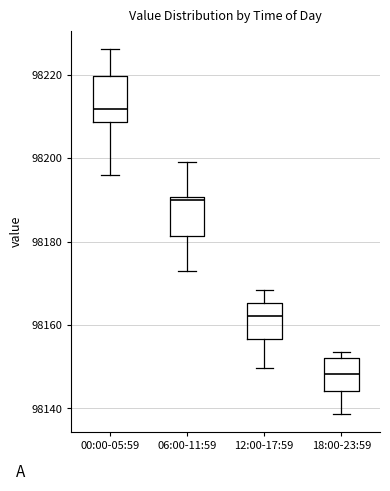

Which box has the lowest median line?

18:00-23:59